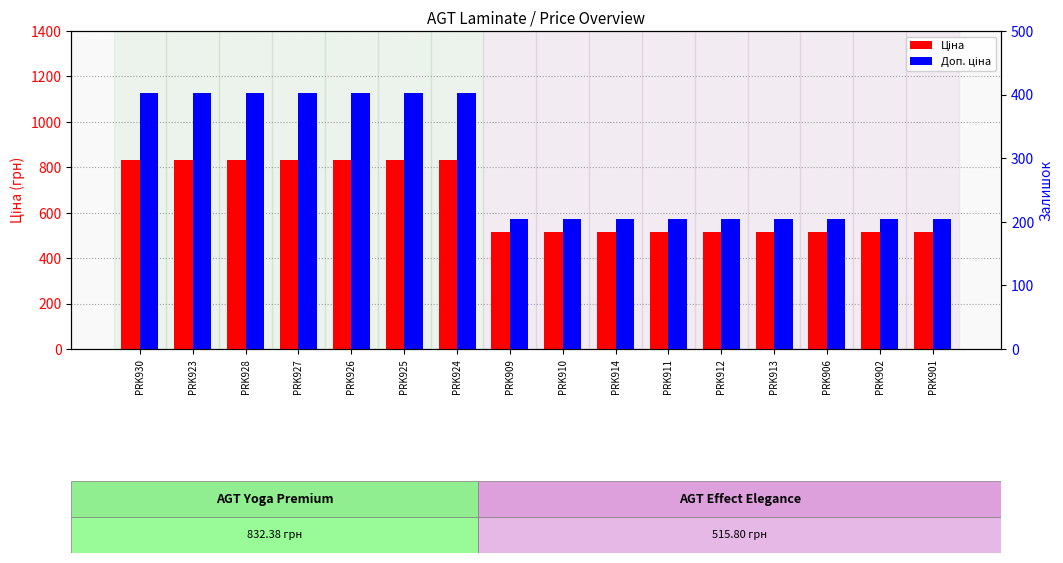

Rank the categories by Ціна value from lowest to highest.

PRK909, PRK910, PRK914, PRK911, PRK912, PRK913, PRK906, PRK902, PRK901, PRK930, PRK923, PRK928, PRK927, PRK926, PRK925, PRK924